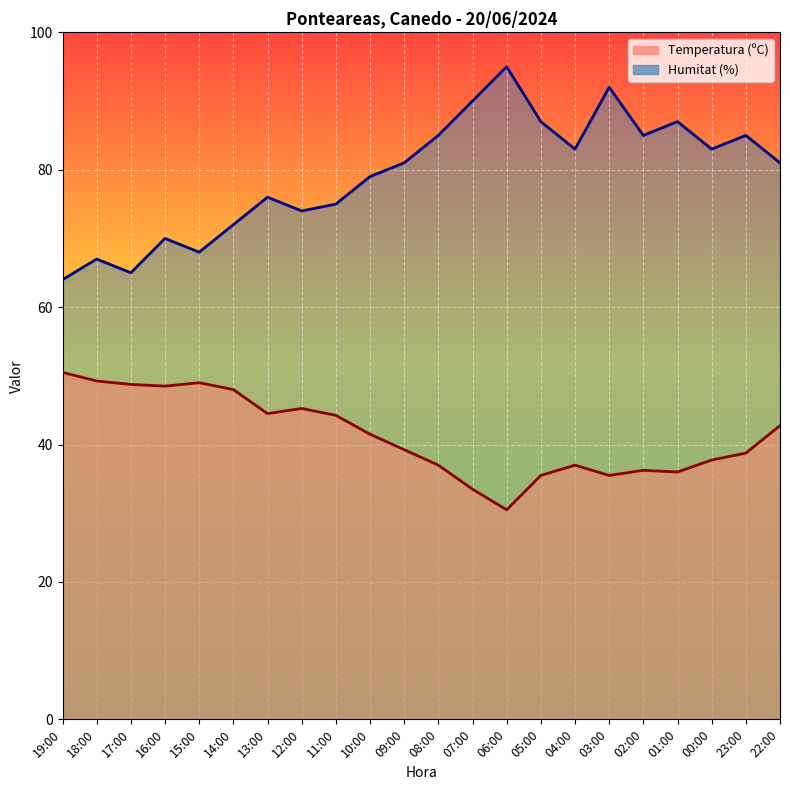

At which category does the chart reach its minimum across all series?

06:00